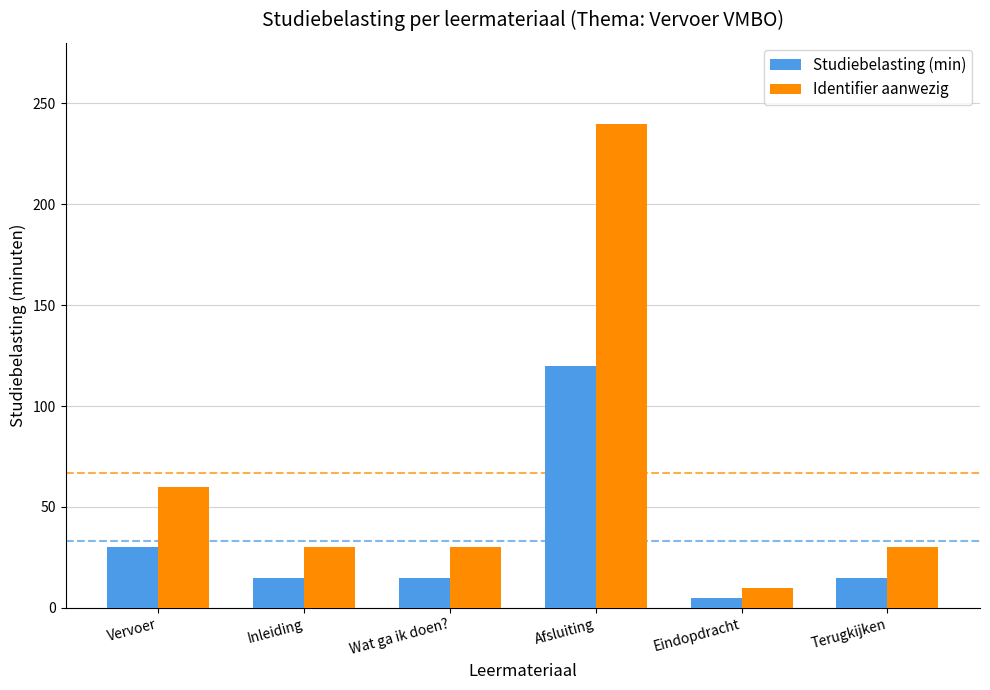

Rank the series at Wat ga ik doen? from highest to lowest value.

Identifier aanwezig, Studiebelasting (min)